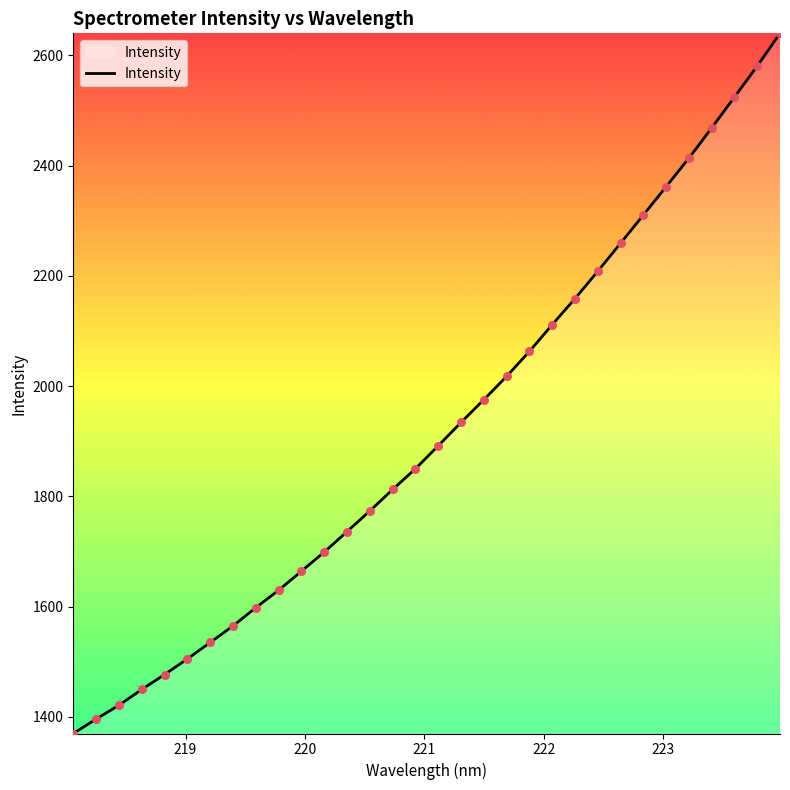

What is the maximum value shown in the chart?

2639.8